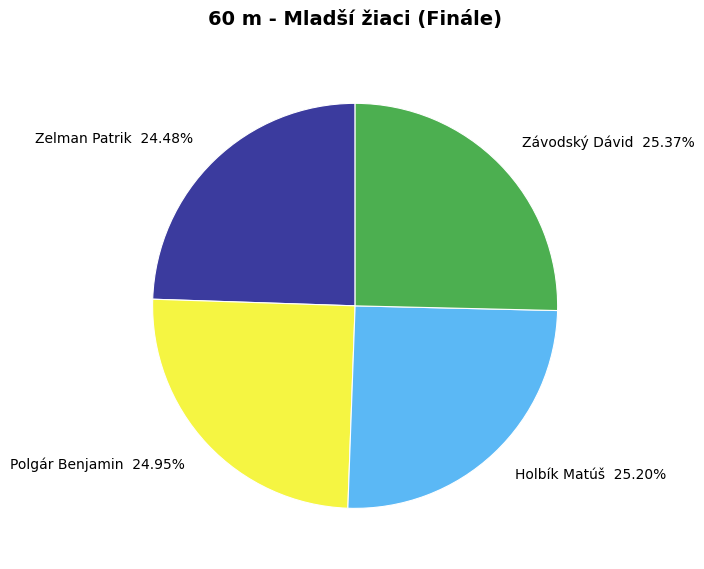

Which has a higher value, Závodský Dávid or Zelman Patrik?

Závodský Dávid